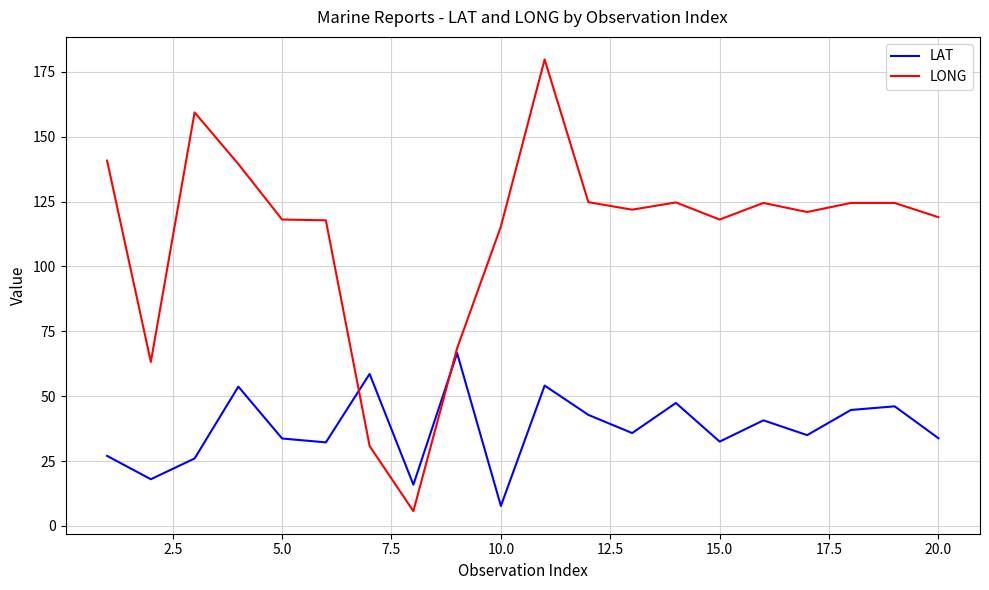

Which series has the largest total across all categories?

LONG